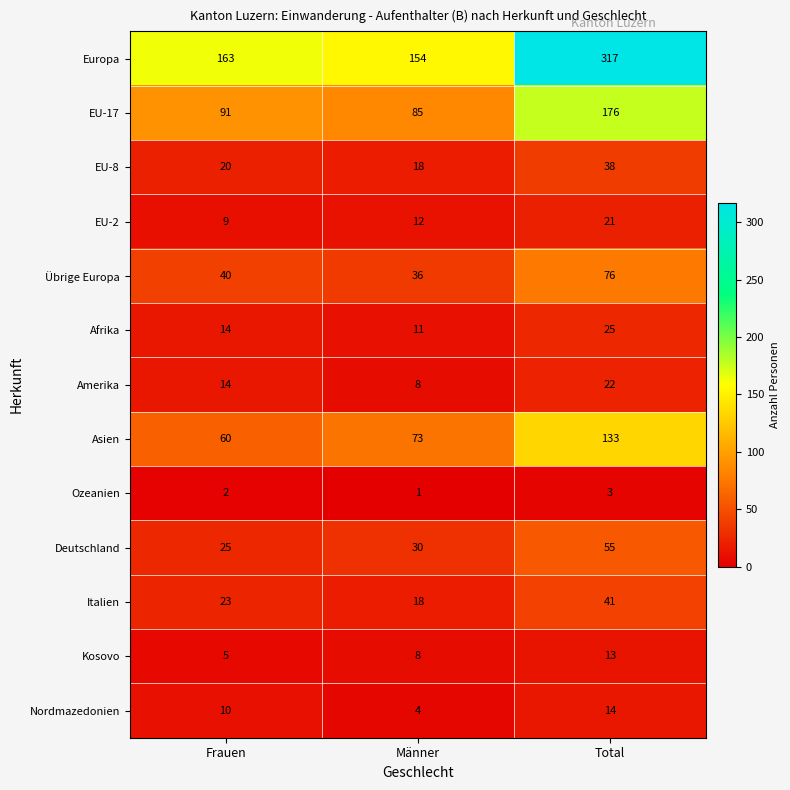

At which label is Europa closest to 235?

Frauen